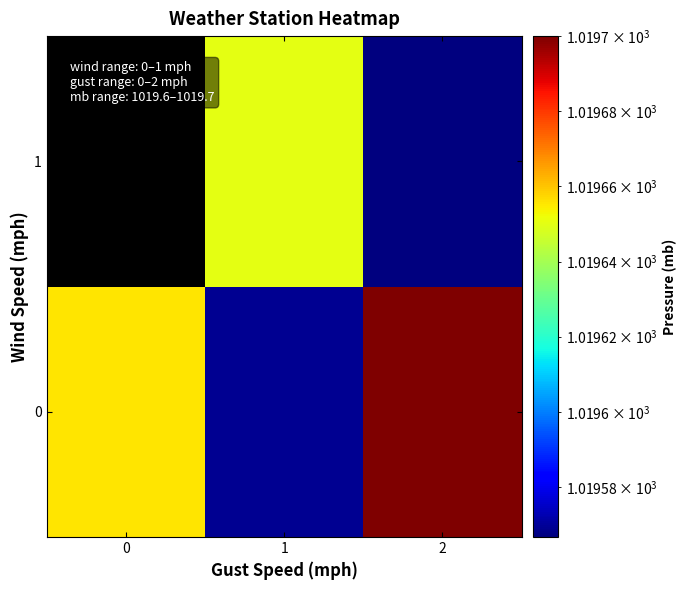

At which category is the sum across all series the highest?

2